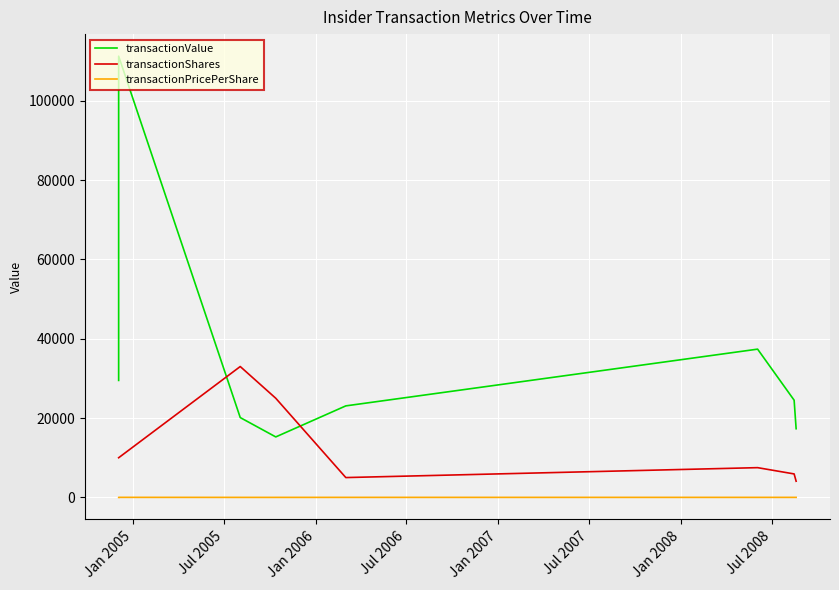

What position from the left is Jan 2005?

1